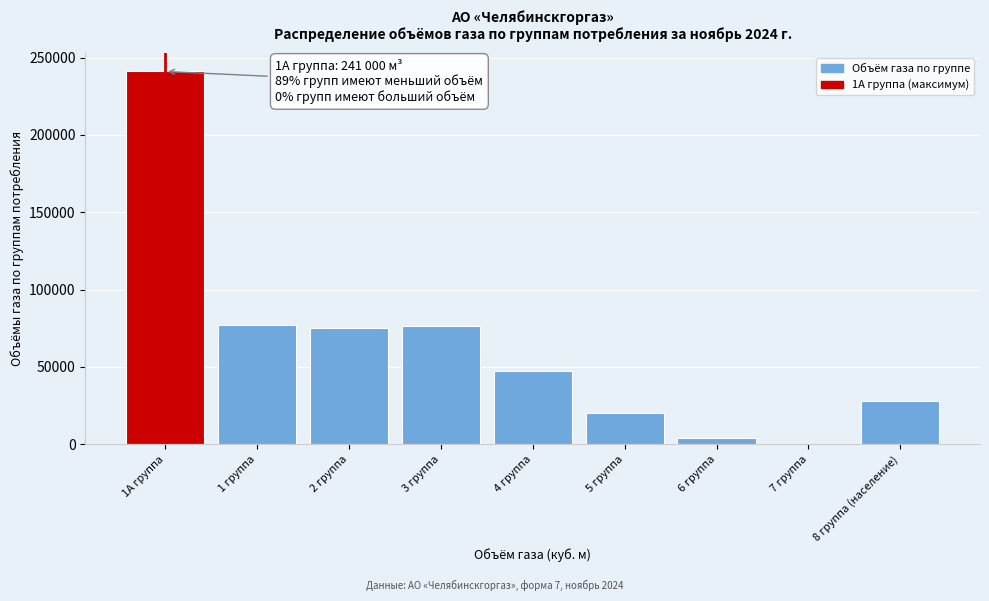

What is the sum of the values at 1 группа and 3 группа?

153406.5